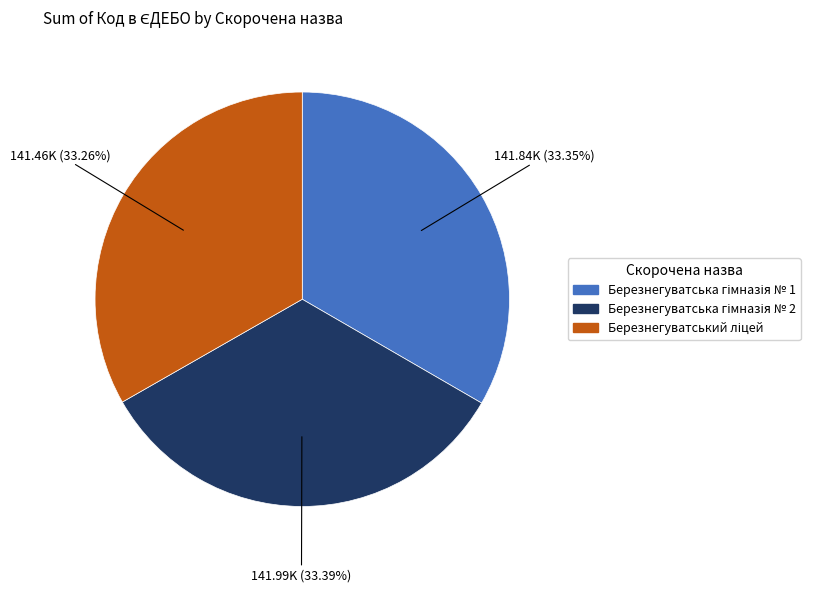

Is there any slice that represents more than half of the pie?

No